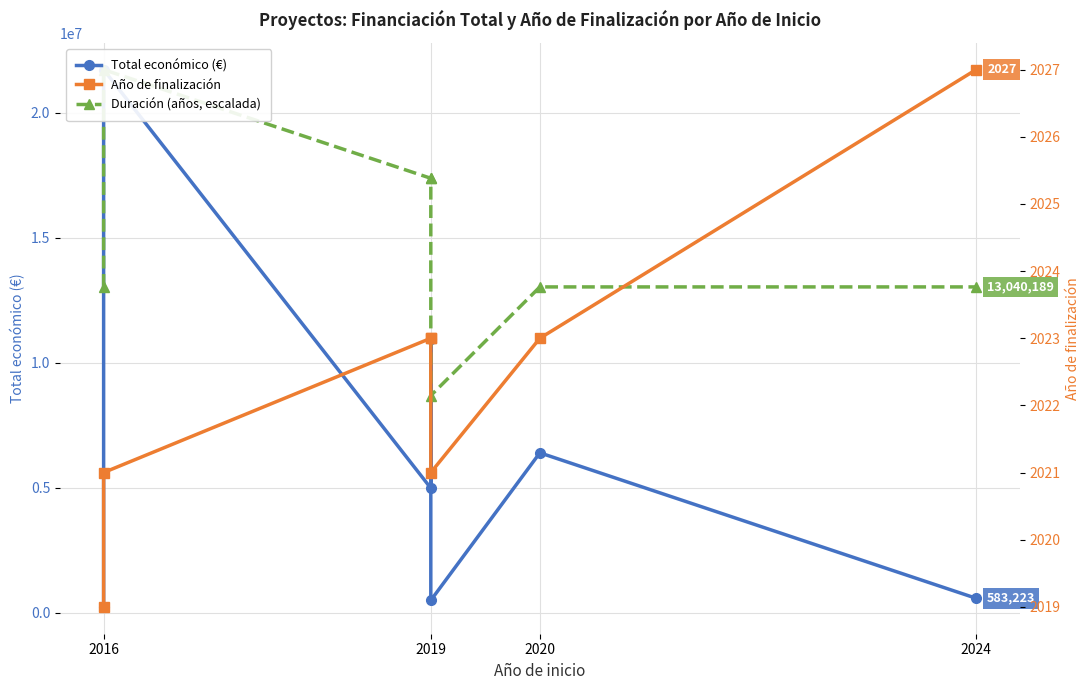

Rank the series by their maximum value, from lowest to highest.

Año de finalización, Total económico (€), Duración (años, escalada)